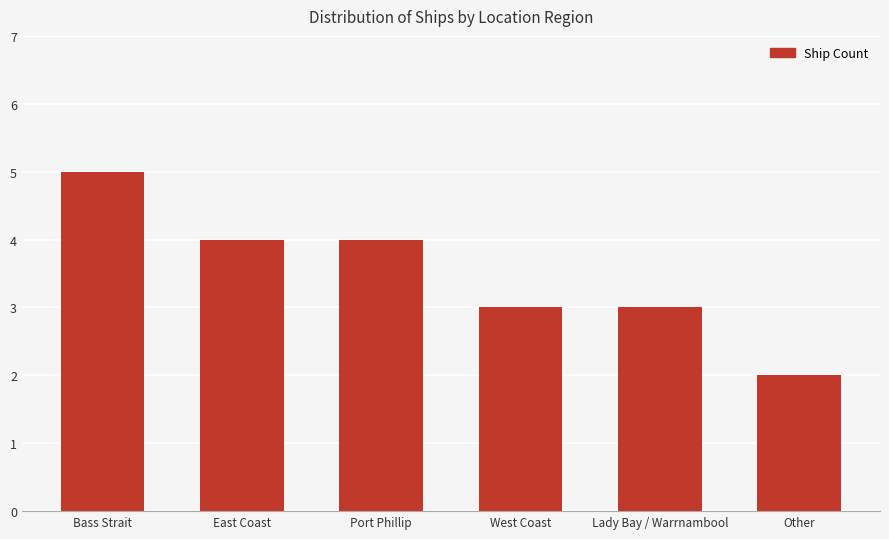

What position from the right is West Coast?

3